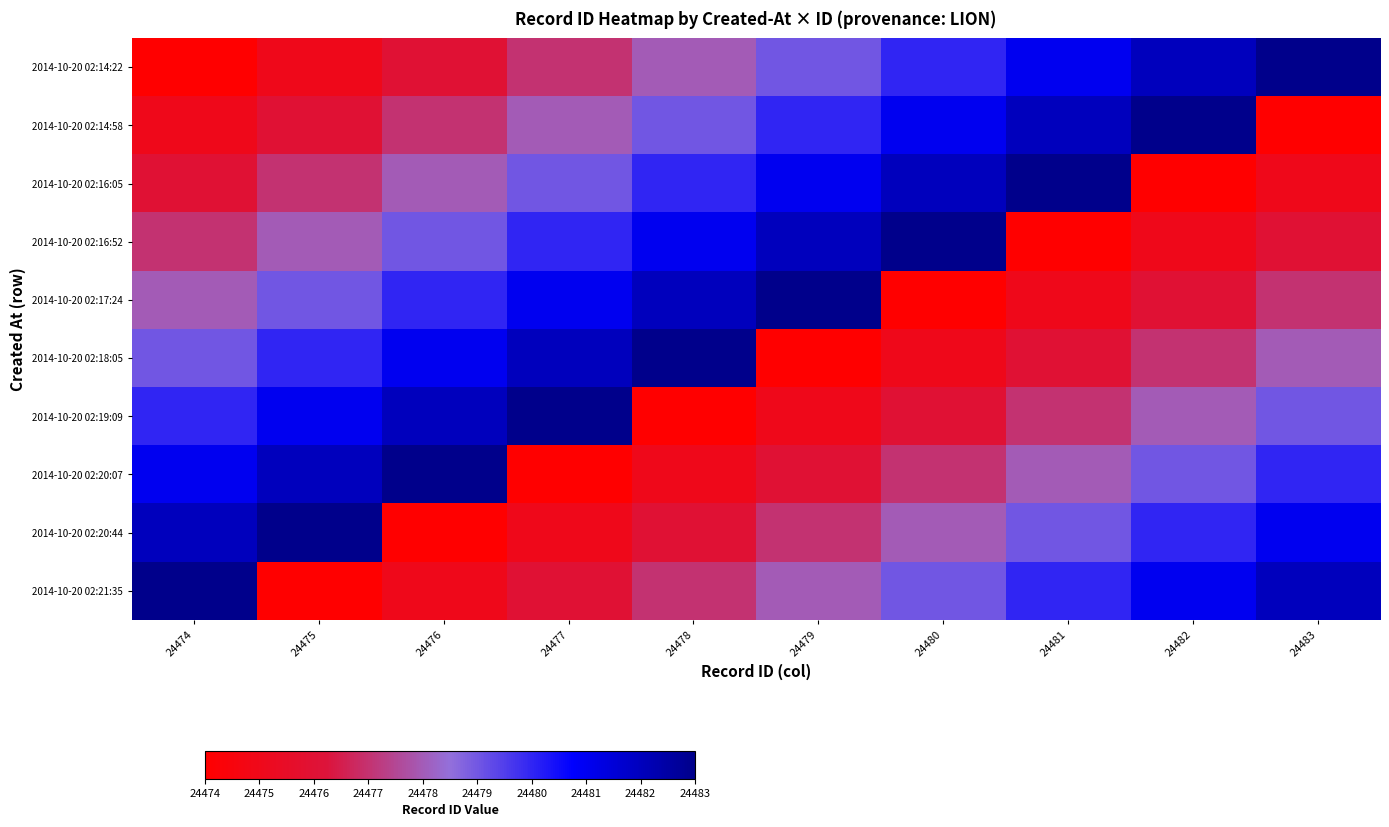

Reading left to right, transcribe all the data shown in this chart.

2014-10-20 02:14:22: 24474=24474	24475=24475	24476=24476	24477=24477	24478=24478	24479=24479	24480=24480	24481=24481	24482=24482	24483=24483
2014-10-20 02:14:58: 24474=24475	24475=24476	24476=24477	24477=24478	24478=24479	24479=24480	24480=24481	24481=24482	24482=24483	24483=24474
2014-10-20 02:16:05: 24474=24476	24475=24477	24476=24478	24477=24479	24478=24480	24479=24481	24480=24482	24481=24483	24482=24474	24483=24475
2014-10-20 02:16:52: 24474=24477	24475=24478	24476=24479	24477=24480	24478=24481	24479=24482	24480=24483	24481=24474	24482=24475	24483=24476
2014-10-20 02:17:24: 24474=24478	24475=24479	24476=24480	24477=24481	24478=24482	24479=24483	24480=24474	24481=24475	24482=24476	24483=24477
2014-10-20 02:18:05: 24474=24479	24475=24480	24476=24481	24477=24482	24478=24483	24479=24474	24480=24475	24481=24476	24482=24477	24483=24478
2014-10-20 02:19:09: 24474=24480	24475=24481	24476=24482	24477=24483	24478=24474	24479=24475	24480=24476	24481=24477	24482=24478	24483=24479
2014-10-20 02:20:07: 24474=24481	24475=24482	24476=24483	24477=24474	24478=24475	24479=24476	24480=24477	24481=24478	24482=24479	24483=24480
2014-10-20 02:20:44: 24474=24482	24475=24483	24476=24474	24477=24475	24478=24476	24479=24477	24480=24478	24481=24479	24482=24480	24483=24481
2014-10-20 02:21:35: 24474=24483	24475=24474	24476=24475	24477=24476	24478=24477	24479=24478	24480=24479	24481=24480	24482=24481	24483=24482